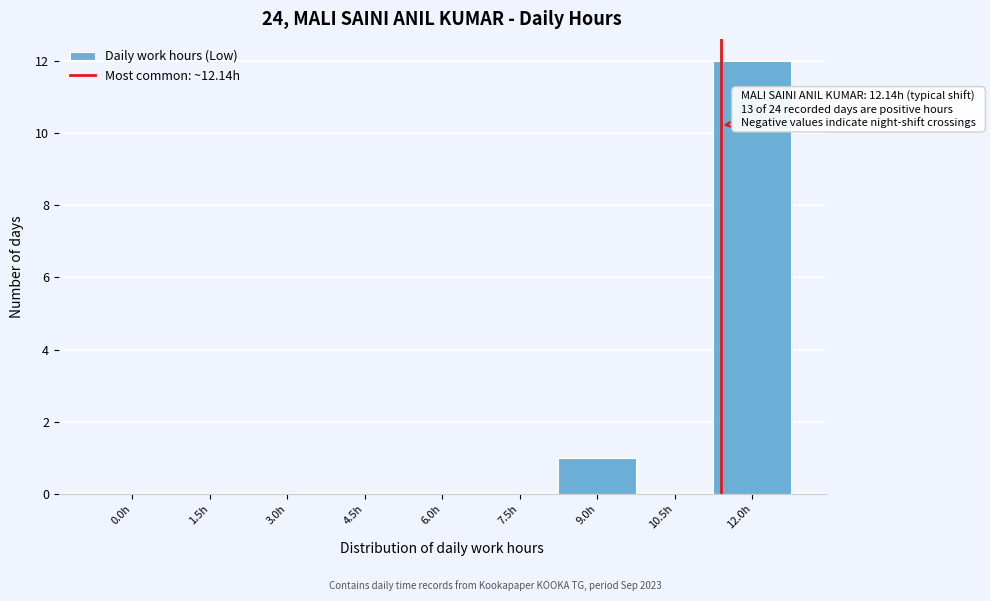

Reading left to right, transcribe all the data shown in this chart.

0.0h=0	1.5h=0	3.0h=0	4.5h=0	6.0h=0	7.5h=0	9.0h=1	10.5h=0	12.0h=12